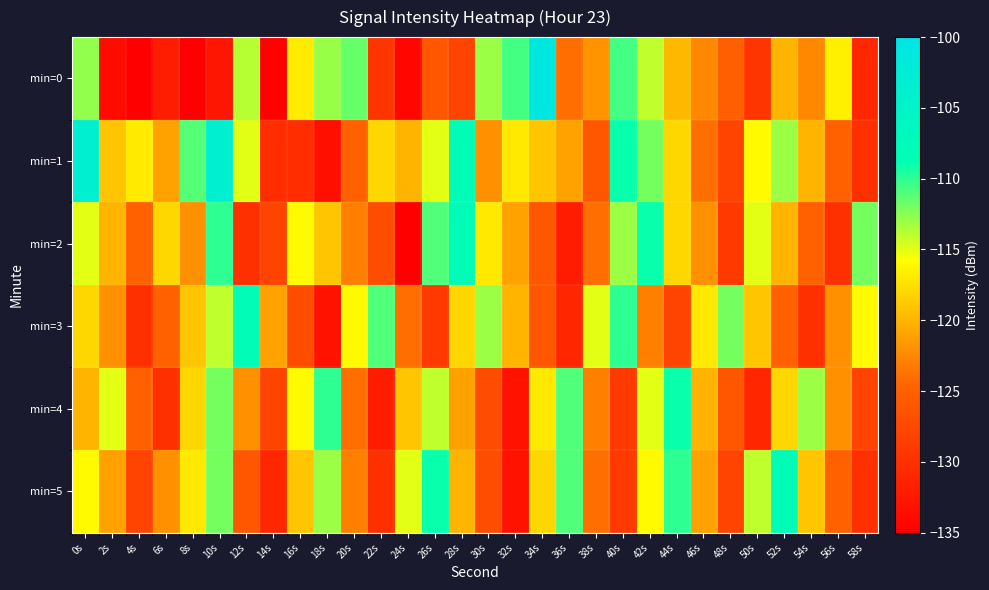

Between 20s and 54s, which series saw the biggest shift?

min=3